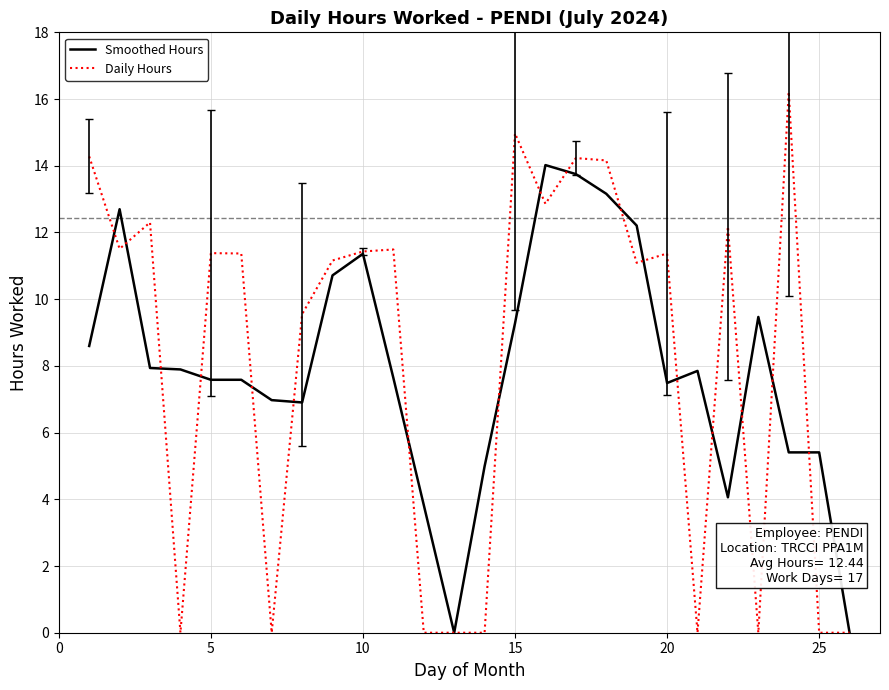

What is the maximum value for Daily Hours?

16.2